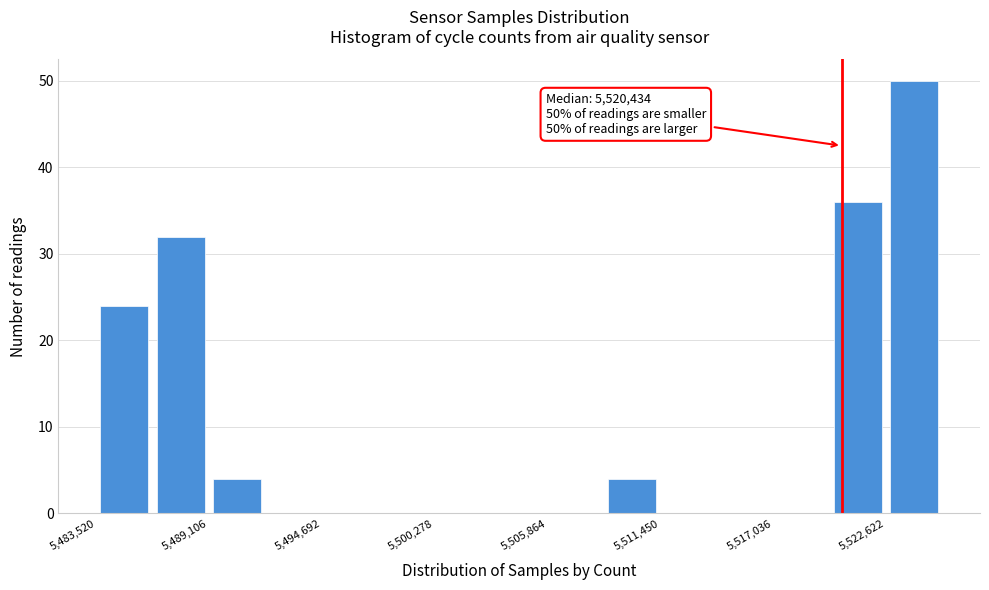

Read against the x-axis, roughly where is the centre of the tallest bar?

5524000